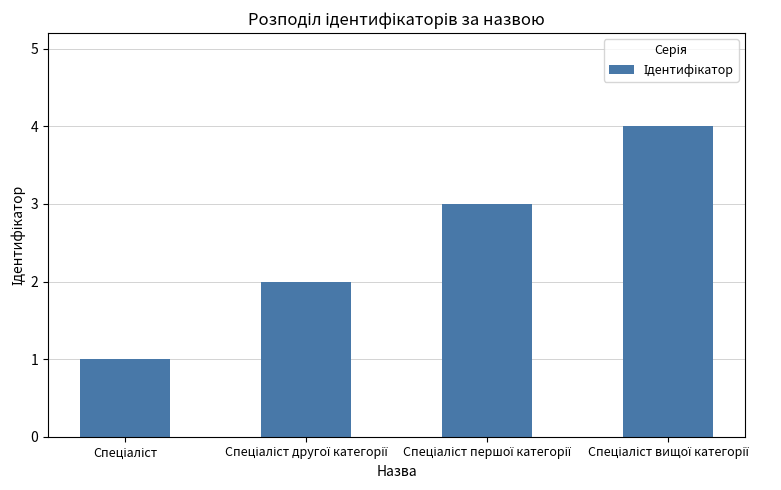

What is the value of the 3rd bar from the left?

3